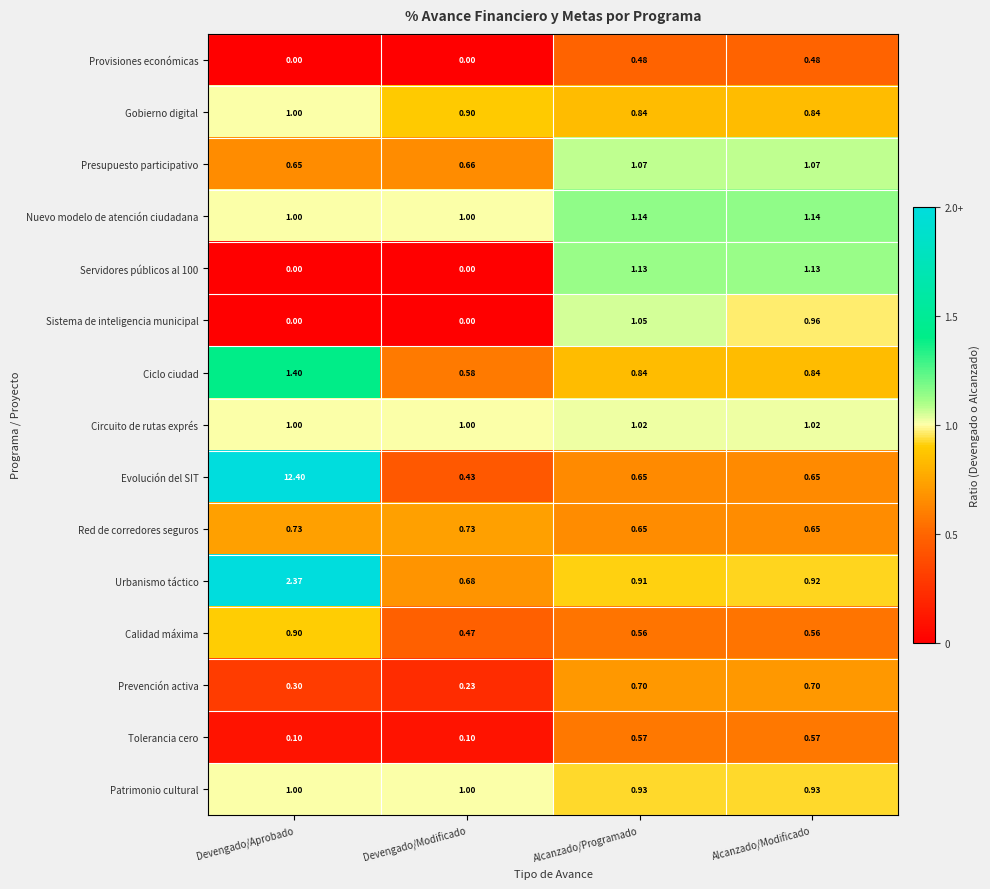

Which series has the largest total across all categories?

Evolución del SIT